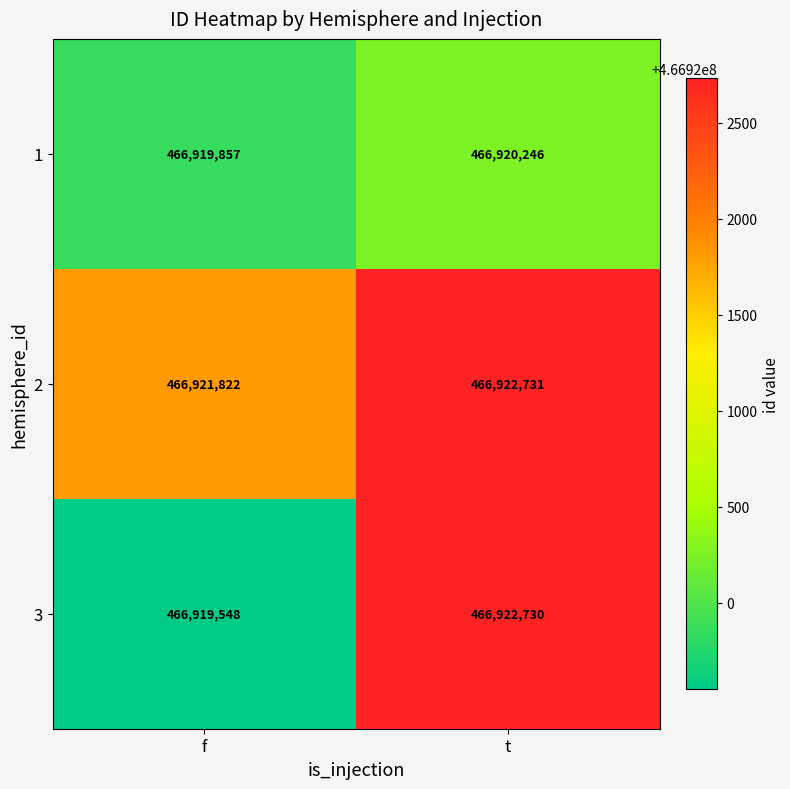

What is the sum of the 2 values at t and f?

933844553